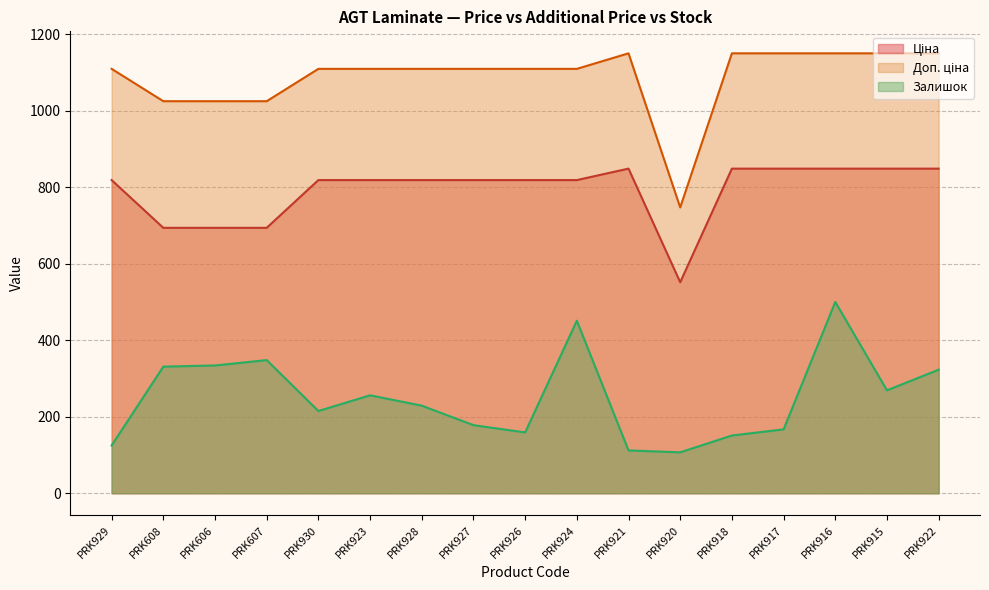

What value does the Ціна series have at PRK927?

818.5